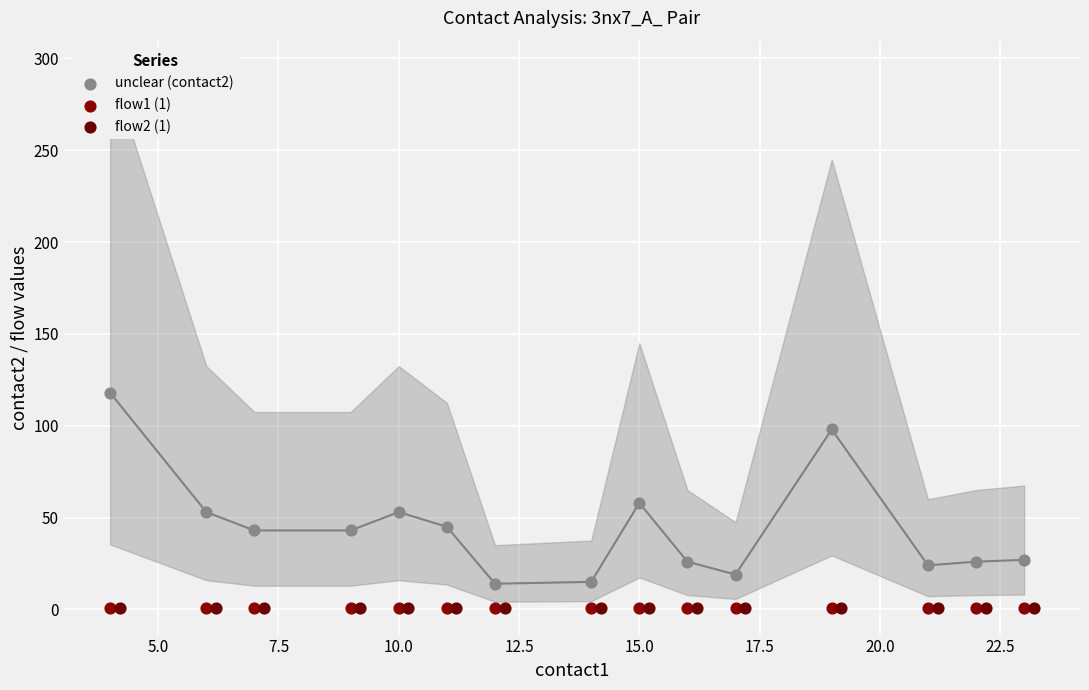

Which series reaches the maximum Y coordinate?

unclear (contact2)